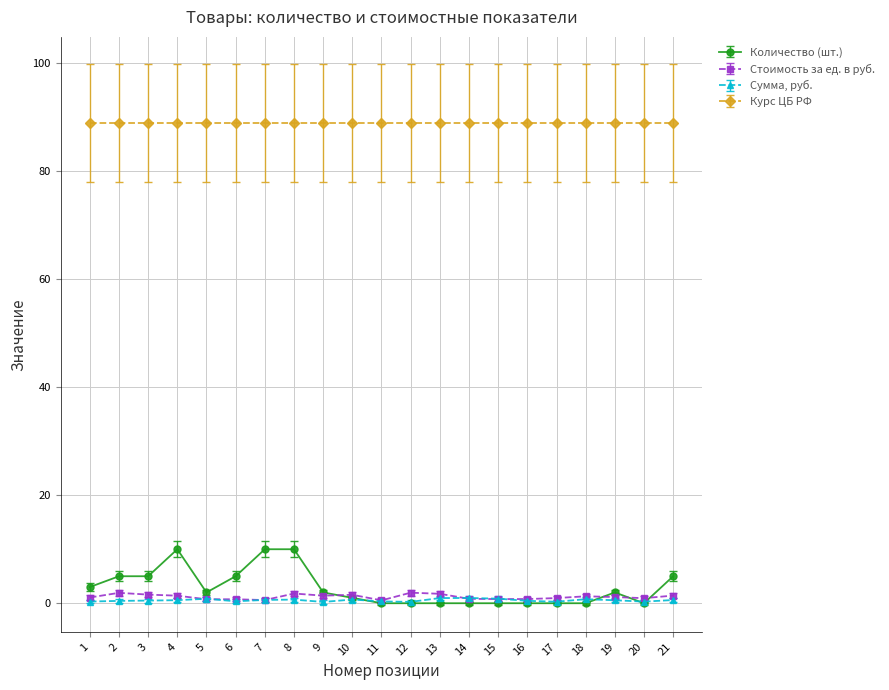

What is the maximum value for Количество (шт.)?

10.0